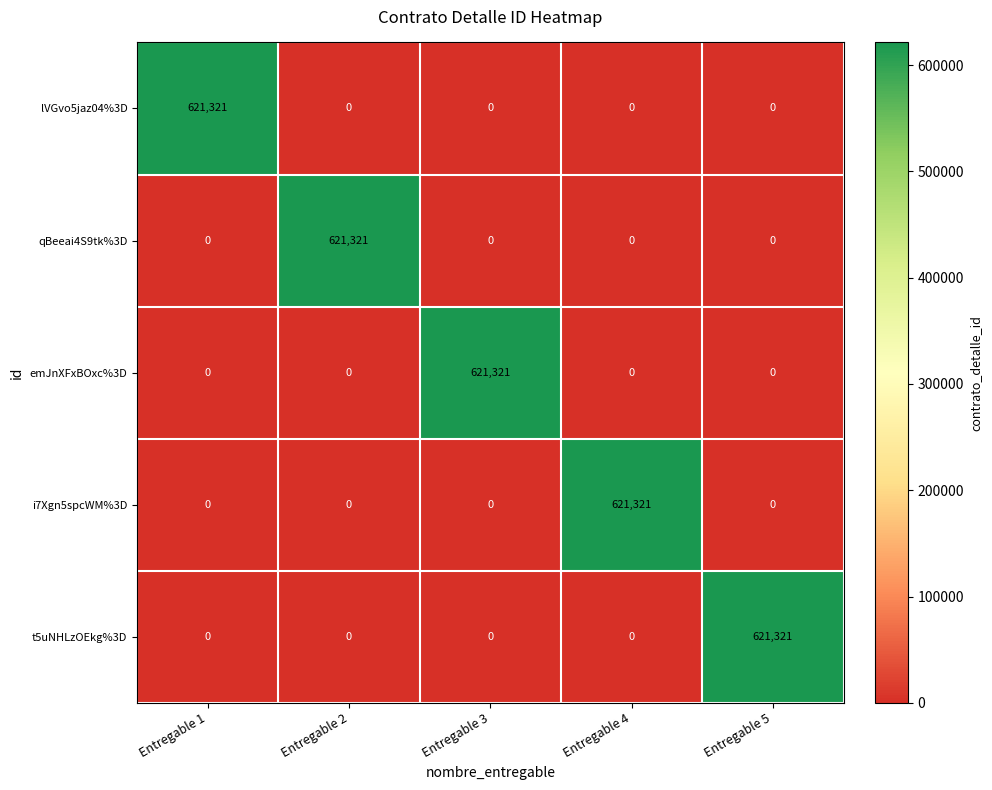

At how many categories does at least one series exceed 620443?

5